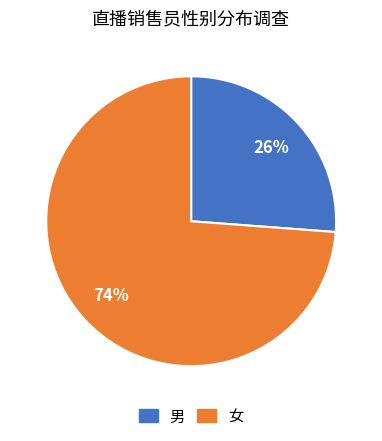

How many slices are in this pie chart?

2